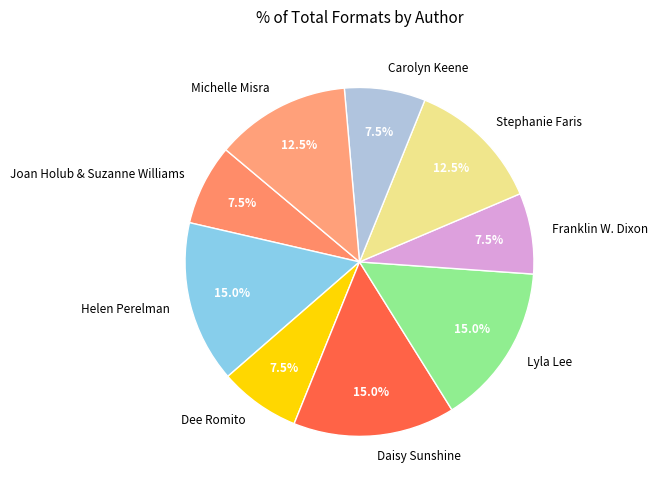

Do Lyla Lee and Franklin W. Dixon together represent more than half of the pie?

No